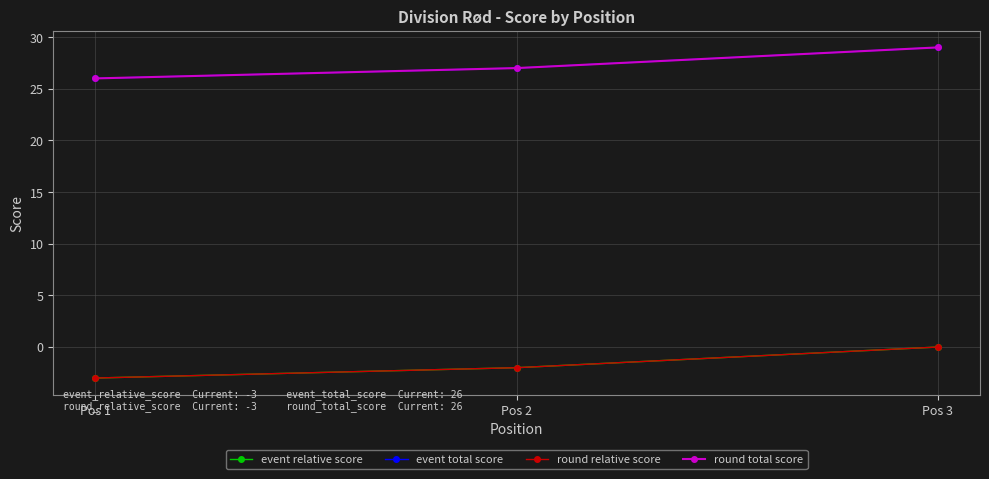

What is the value of the event total score point at the 1st from the left?

26